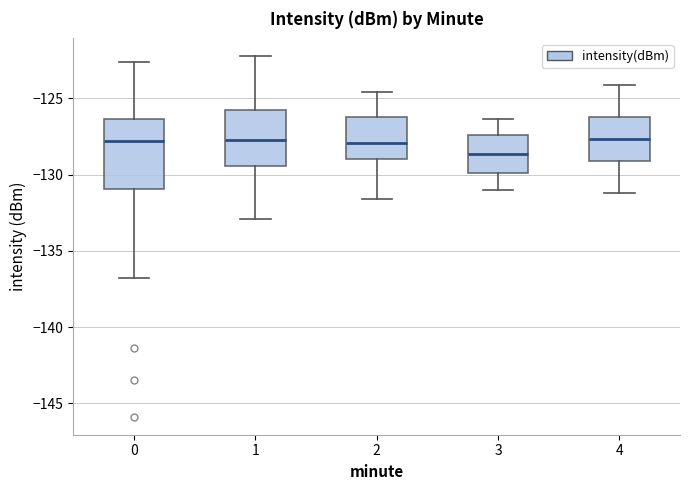

Reading left to right, read every box against the y-axis: the position of its median line, the range the box covers, and the ends of its whiskers. The values are not printed on the chart, so give them approximately, as read against the axis.

0: median -128.0, box -131.0 to -126.5, whiskers -137.0 to -122.5
1: median -127.5, box -129.5 to -126.0, whiskers -133.0 to -122.0
2: median -128.0, box -129.0 to -126.0, whiskers -131.5 to -124.5
3: median -128.5, box -130.0 to -127.5, whiskers -131.0 to -126.5
4: median -127.5, box -129.0 to -126.0, whiskers -131.0 to -124.0